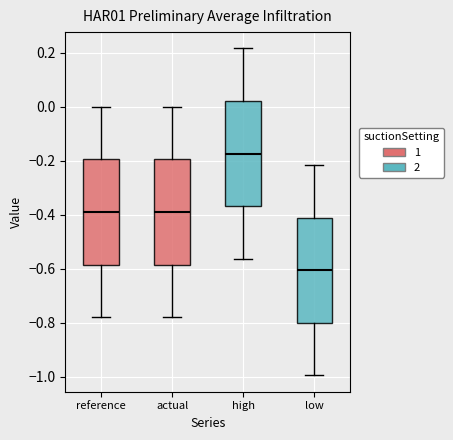

Reading left to right, transcribe this box plot: for each box, give where its median line is, the range the box spans, and where its two whiskers end, as read against the y-axis. The values are not printed on the chart, so give them approximately, as read against the axis.

reference: median -0.38, box -0.58 to -0.20, whiskers -0.78 to 0.00
actual: median -0.38, box -0.58 to -0.20, whiskers -0.78 to 0.00
high: median -0.18, box -0.36 to 0.02, whiskers -0.56 to 0.22
low: median -0.60, box -0.80 to -0.42, whiskers -1.00 to -0.22